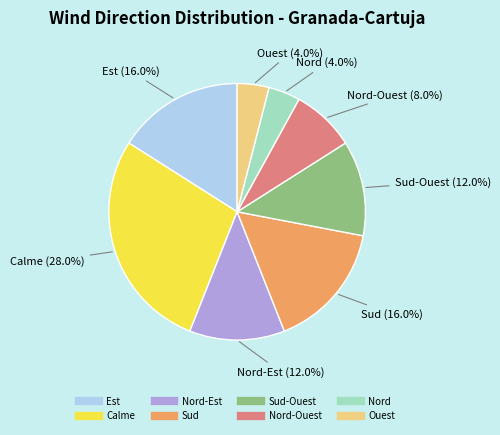

Is there any slice that represents more than half of the pie?

No